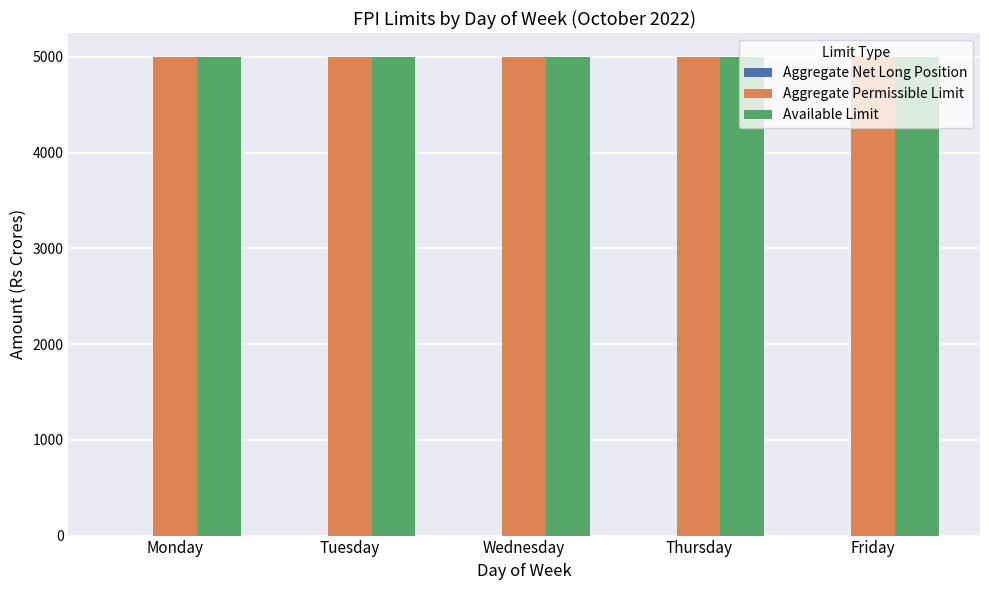

Which has a higher value, Monday or Wednesday?

Monday